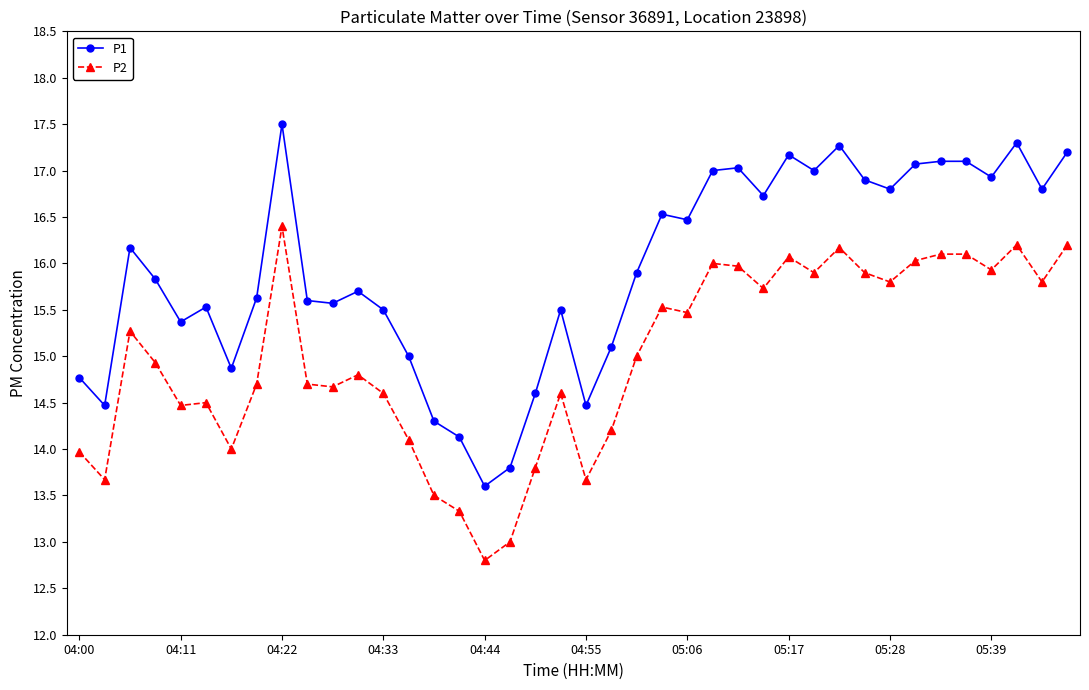

What is the smallest value displayed?

12.8